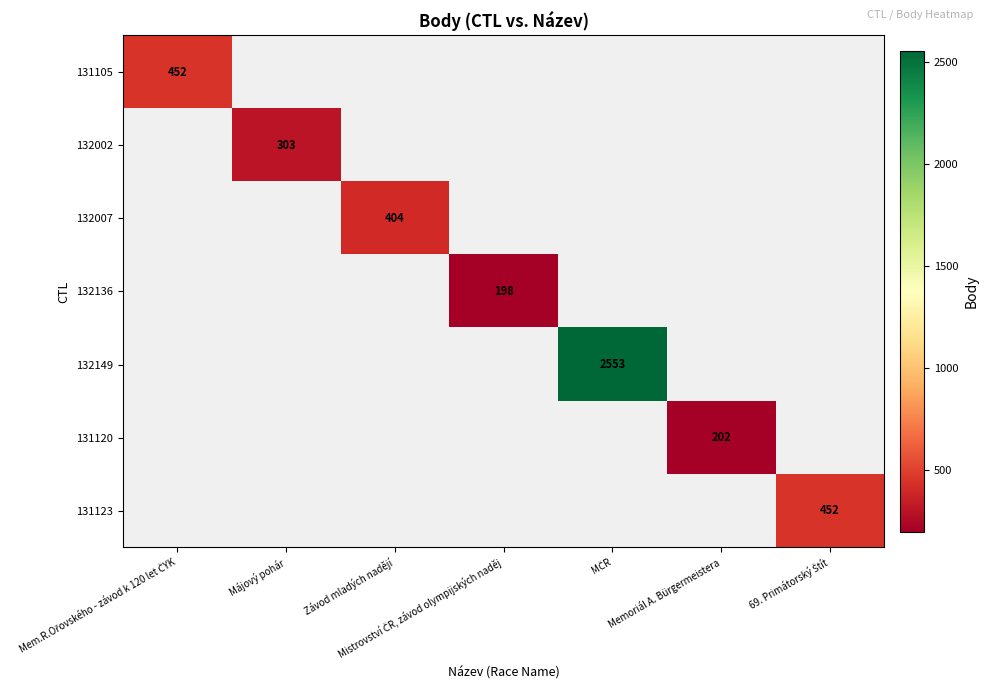

True or false: 131105 has a value of -217 at Májový pohár.

False